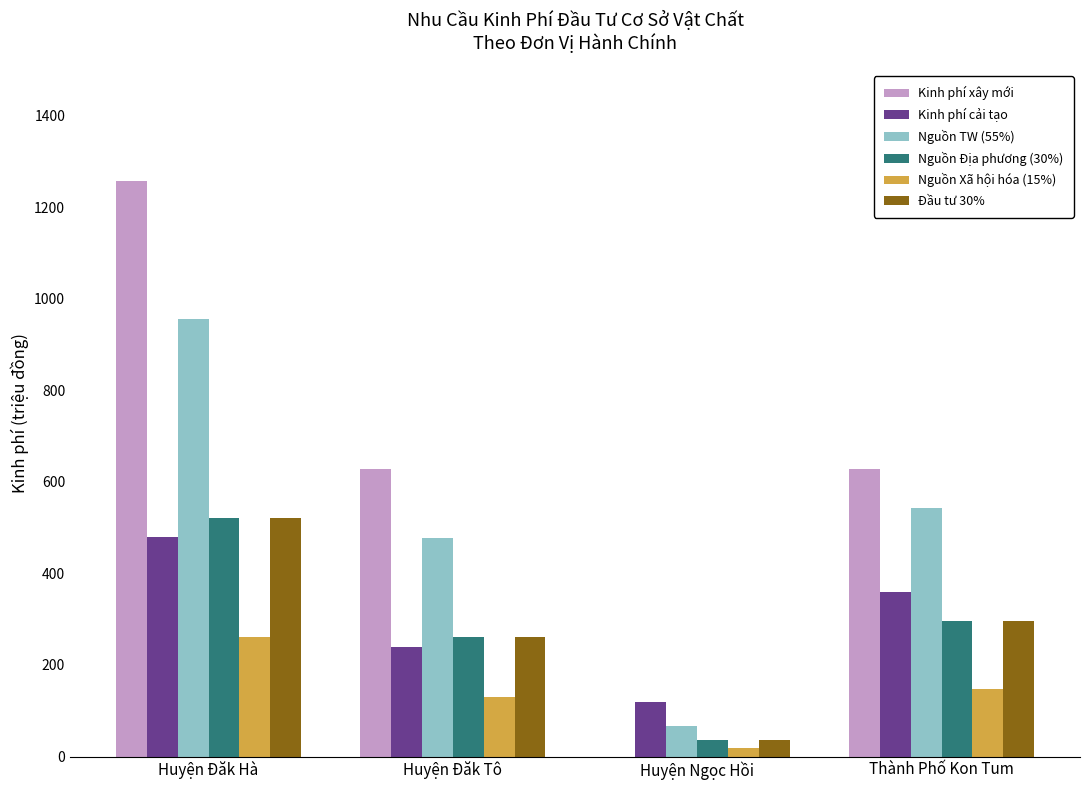

What is the maximum value for Nguồn TW (55%)?

955.5